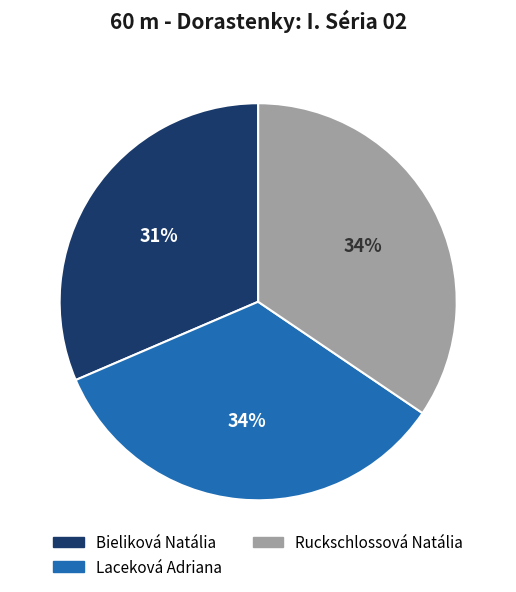

Is Bieliková Natália the majority of the pie?

No